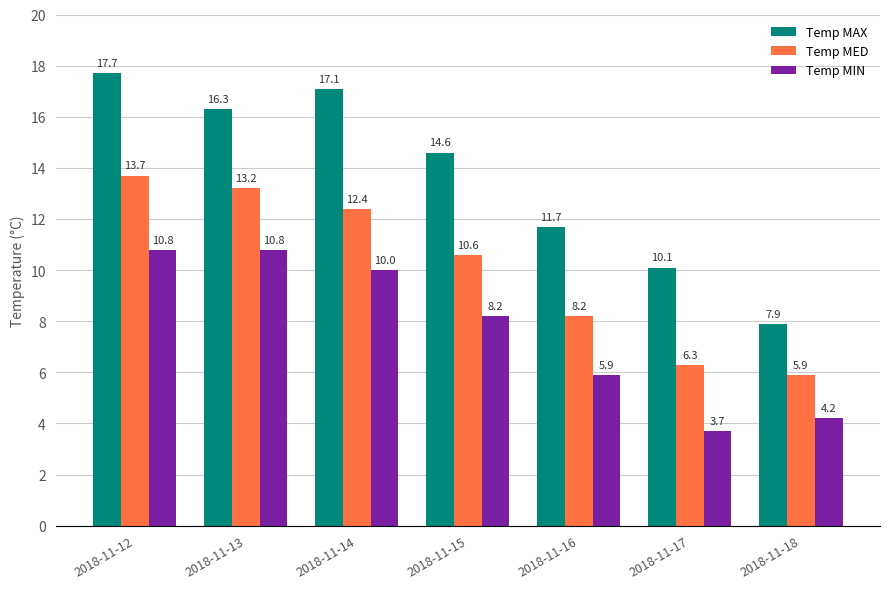

Are the bars horizontal?

No